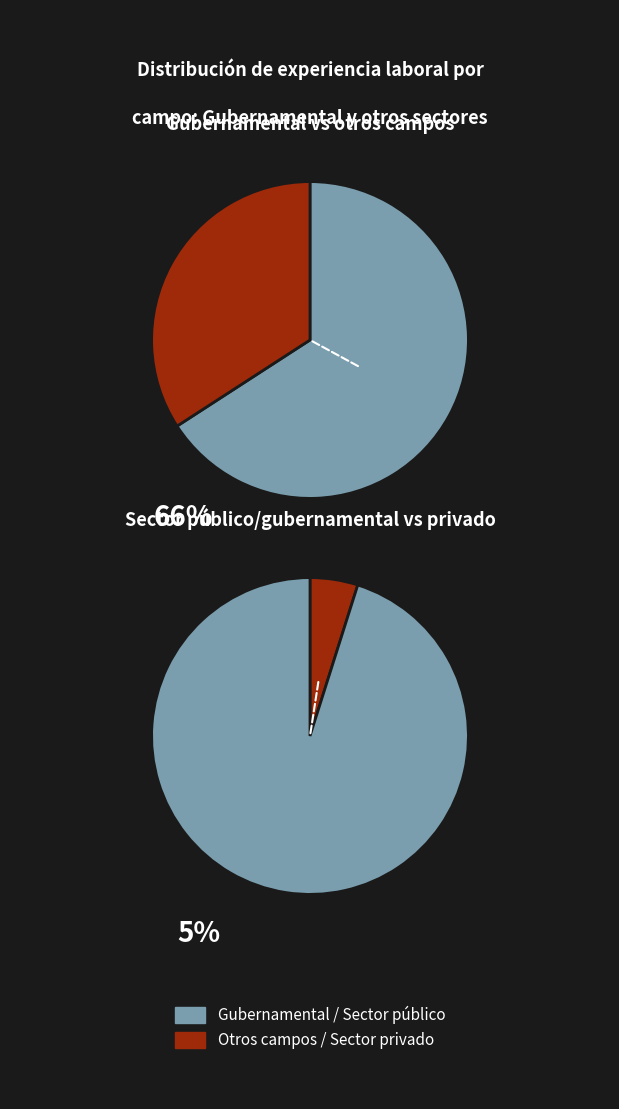

What is the majority slice?

Gubernamental